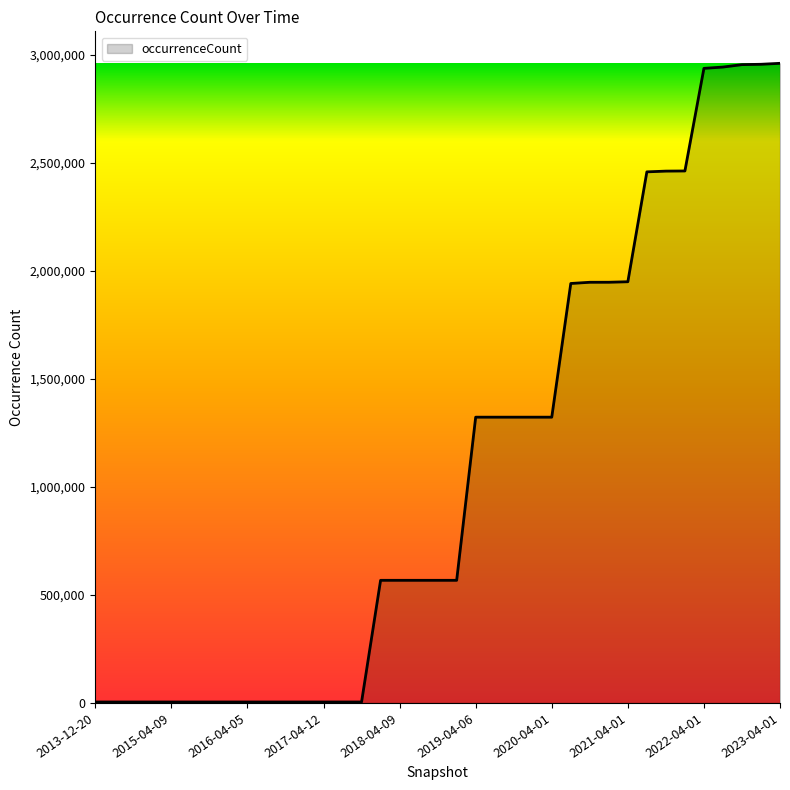

What is the greatest value displayed?

2961256